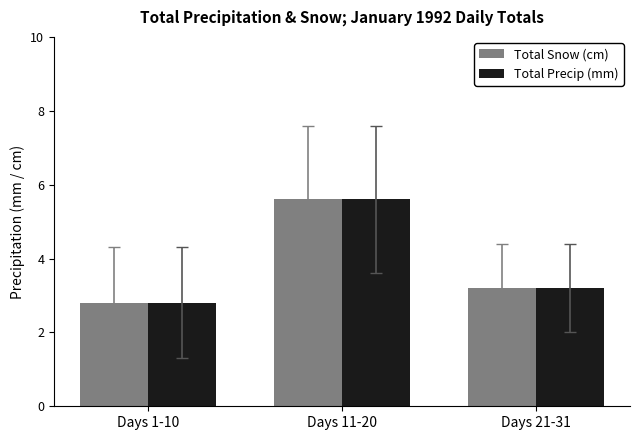

What is the value of the Total Precip (mm) bar at the 2nd from the left?

5.6